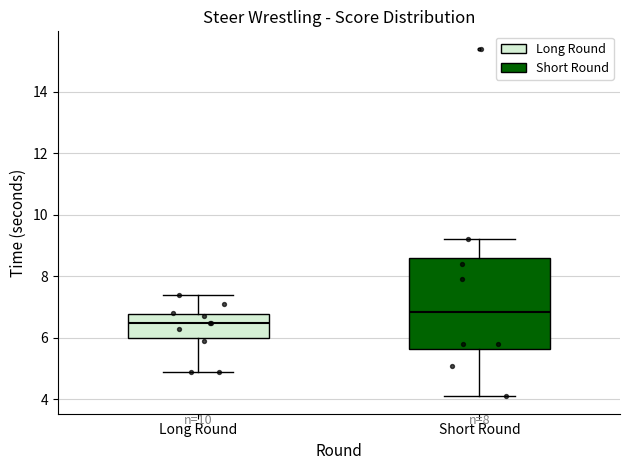

Reading left to right, read every box against the y-axis: the position of its median line, the range the box covers, and the ends of its whiskers. The values are not printed on the chart, so give them approximately, as read against the axis.

Long Round: median 6.6, box 6.0 to 6.8, whiskers 5.0 to 7.4
Short Round: median 6.8, box 5.6 to 8.6, whiskers 4.2 to 9.2